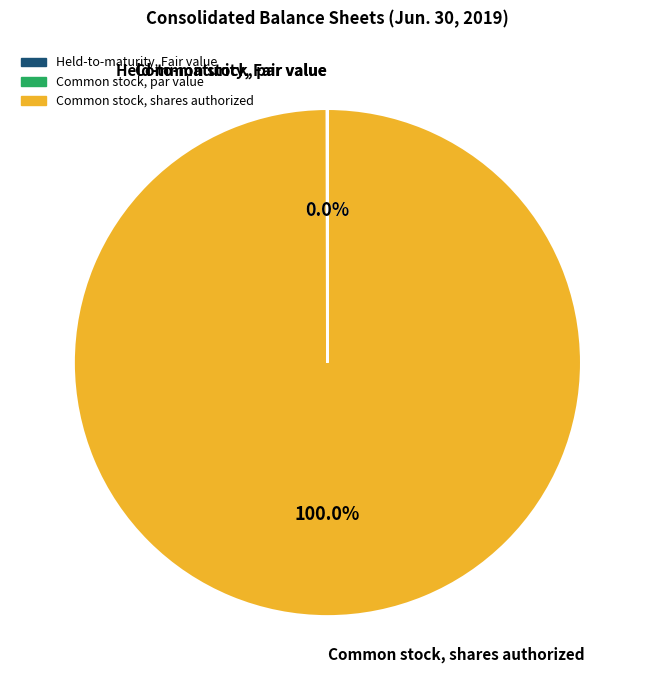

Does any single category account for the majority?

Yes